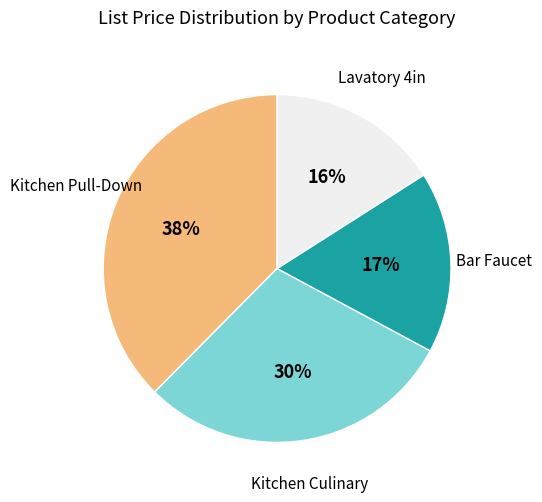

Which slice is the smallest?

Lavatory 4in